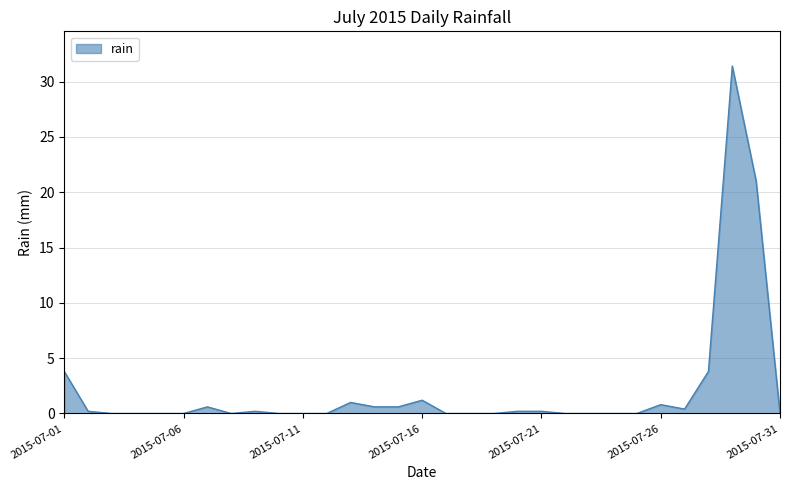

Does the chart display data point markers on the line(s)?

No